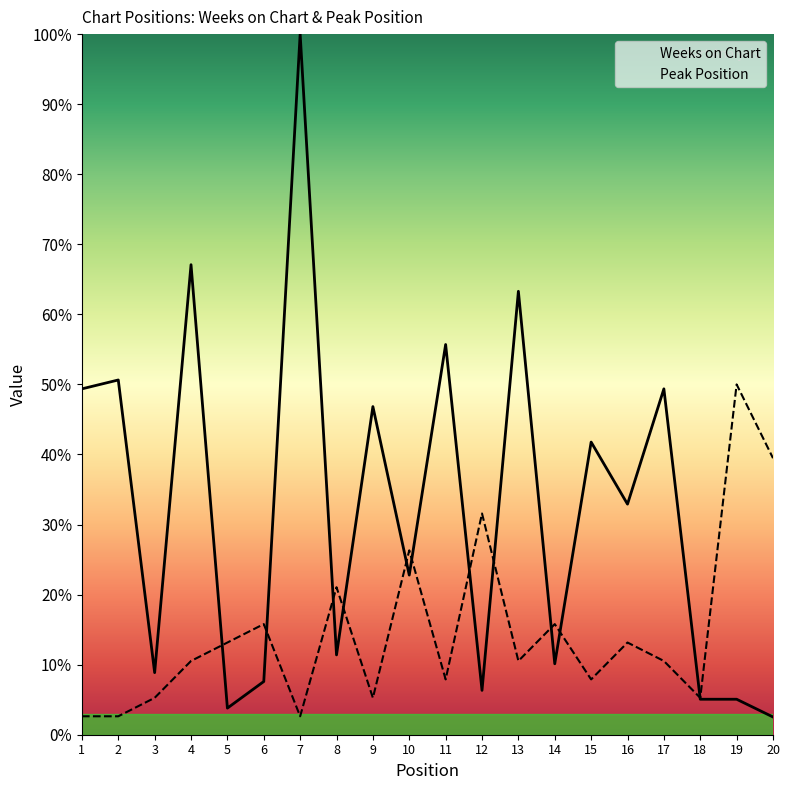

What is the value of the Peak Position point at the 4th from the left?

10.5